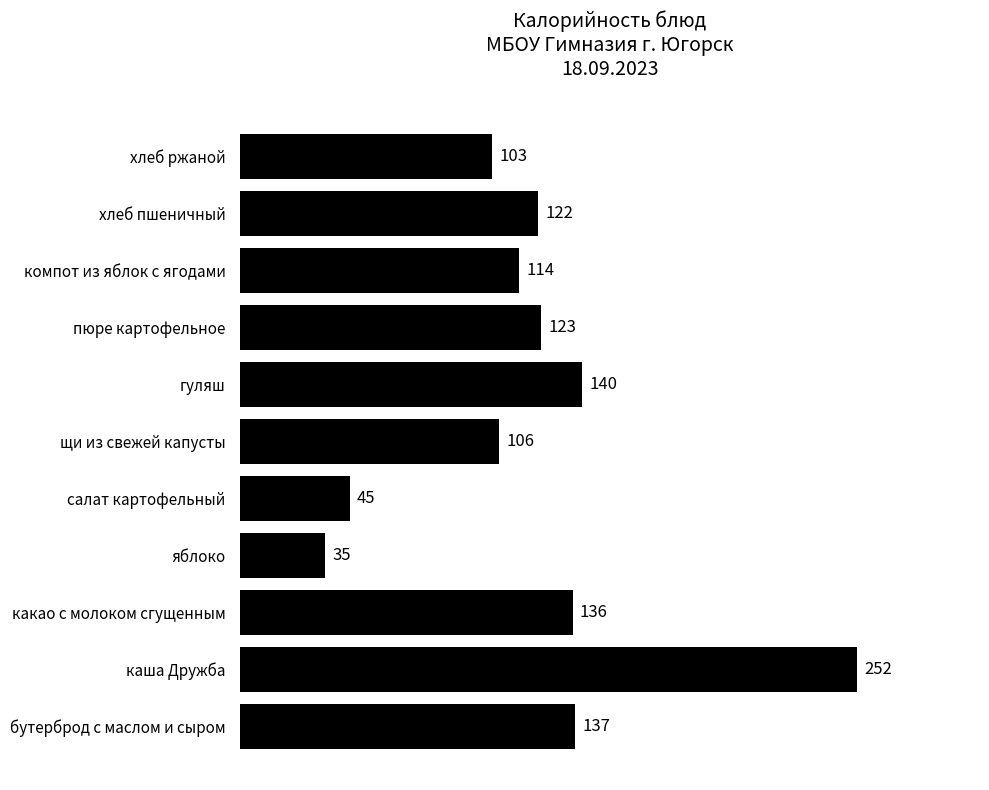

Is it true that the value at салат картофельный is 16?

False